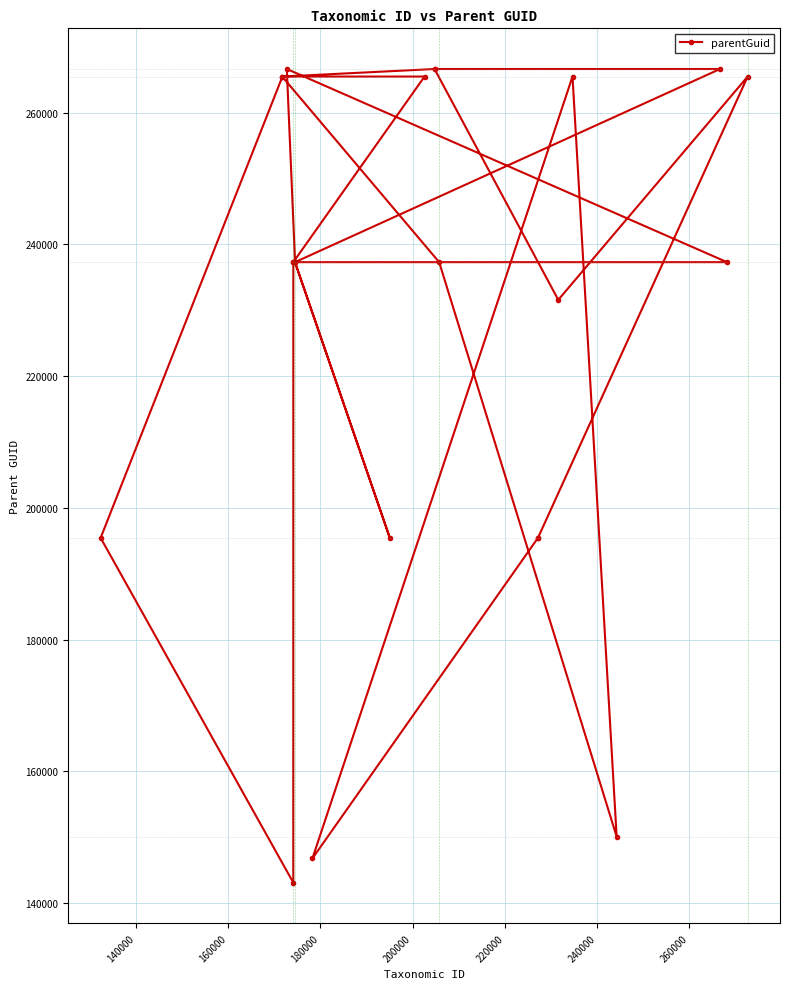

What is the greatest value displayed?

266615